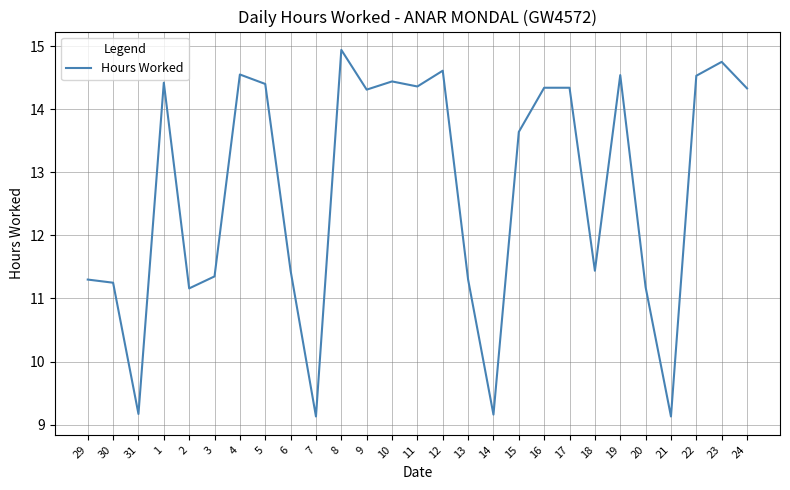

At which category does the chart reach its peak across all series?

8